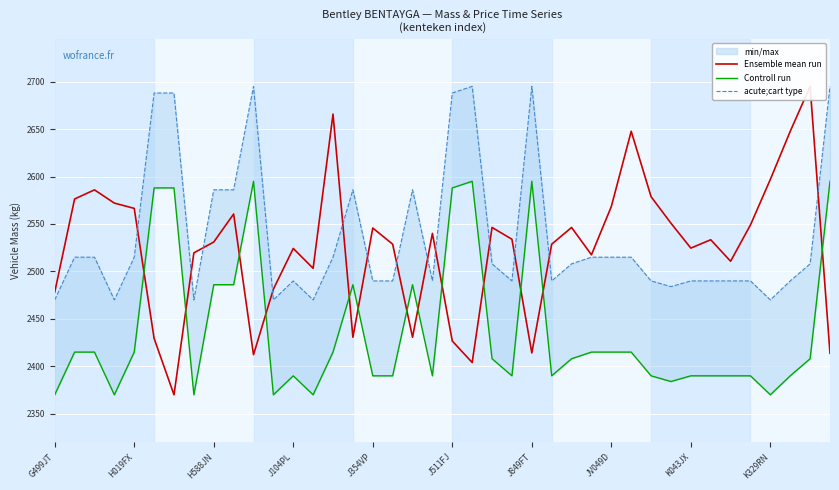

How many lines are shown in the chart?

3